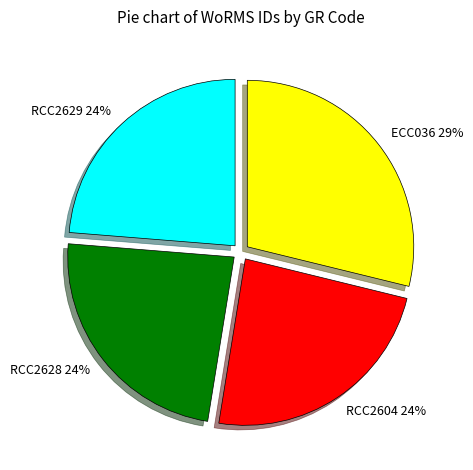

True or false: RCC2604 accounts for 24% of the total.

True